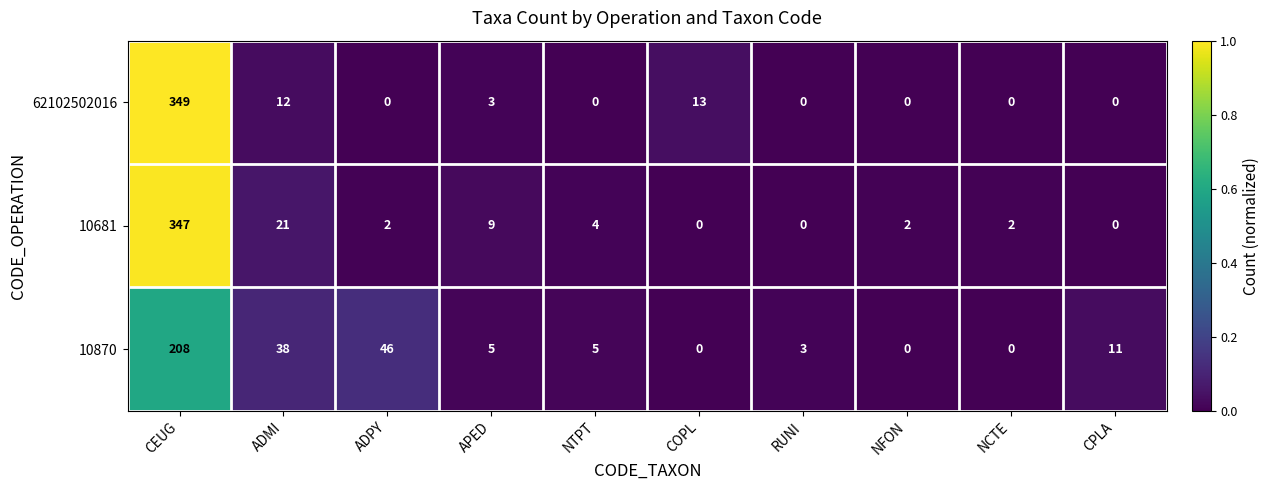

Which series has the largest total across all categories?

10681